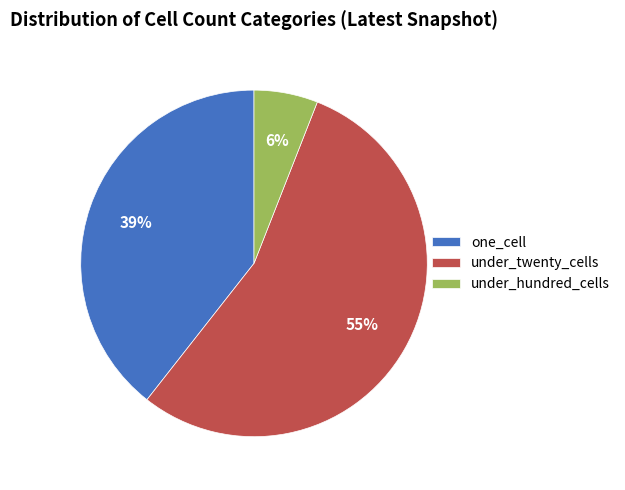

To the nearest percent, what is the average slice percentage?

33%